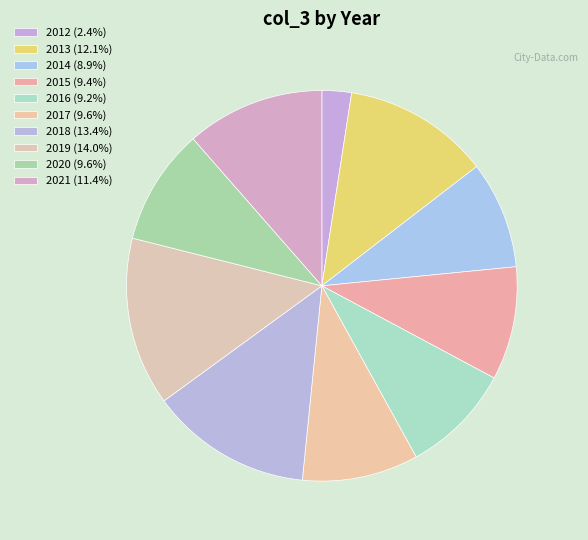

Is there a majority slice in this chart?

No